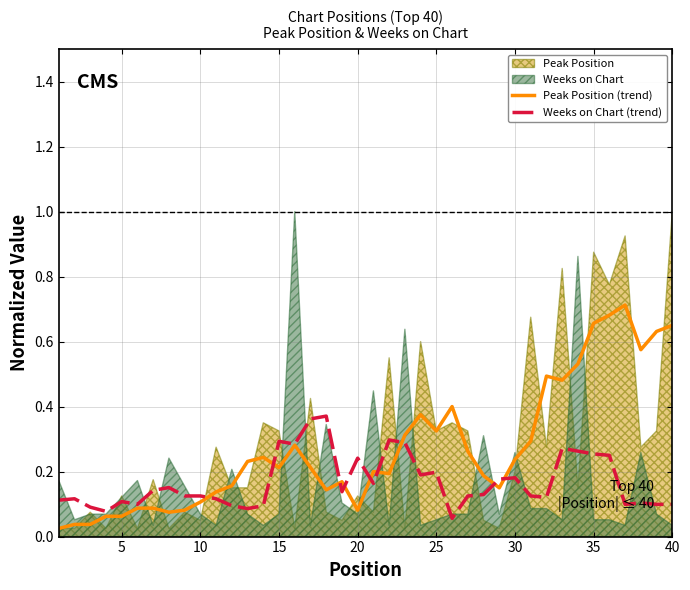

The Weeks on Chart (trend) series shows 0.0 at 25. True or false?

False